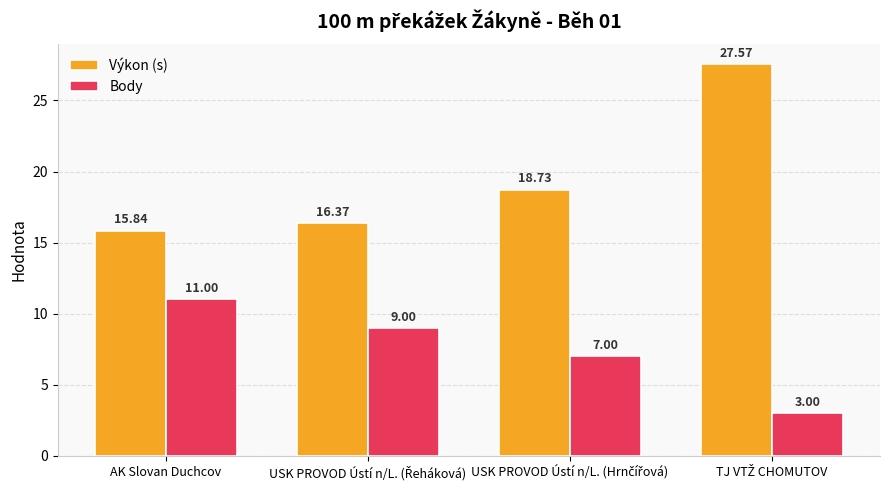

List the series in order of their peak value, lowest first.

Body, Výkon (s)